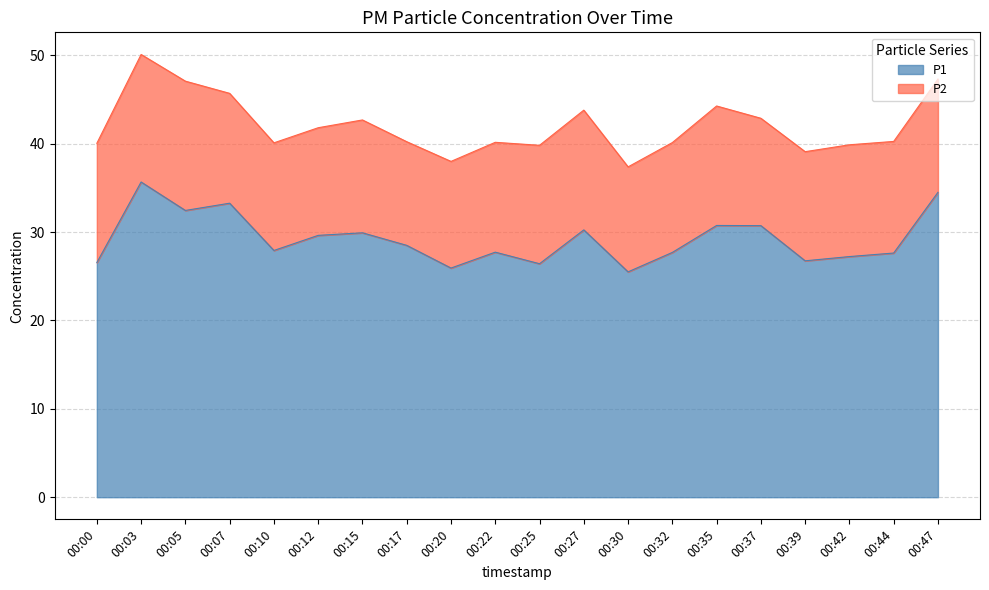

What is the maximum value shown in the chart?

35.7